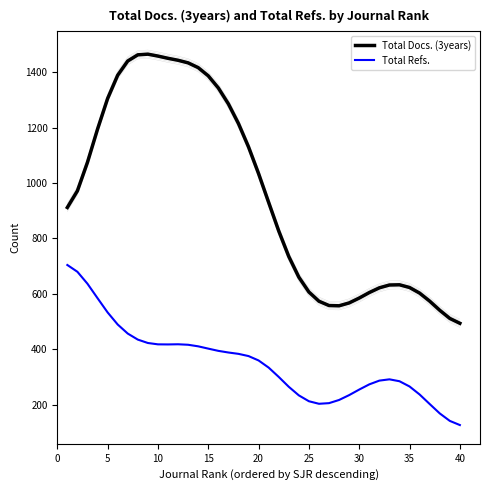

True or false: Total Docs. (3years) and Total Refs. intersect in this chart.

False